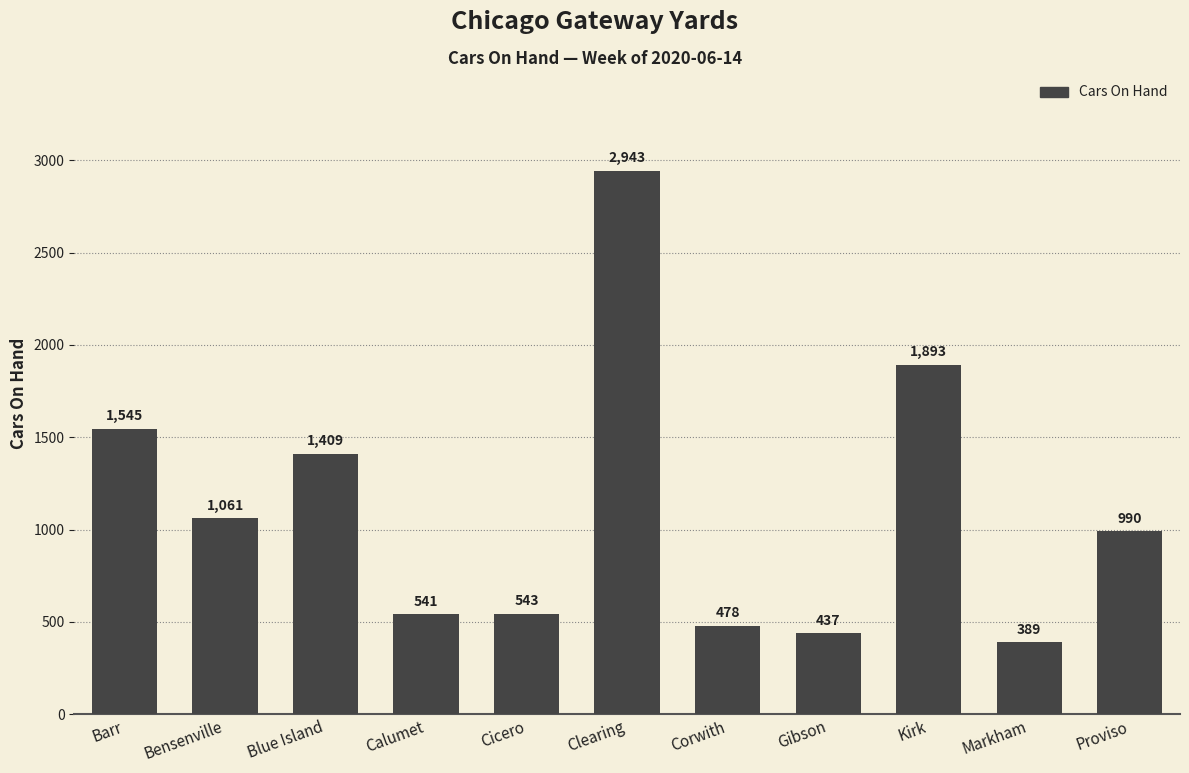

What is the smallest value displayed?

389